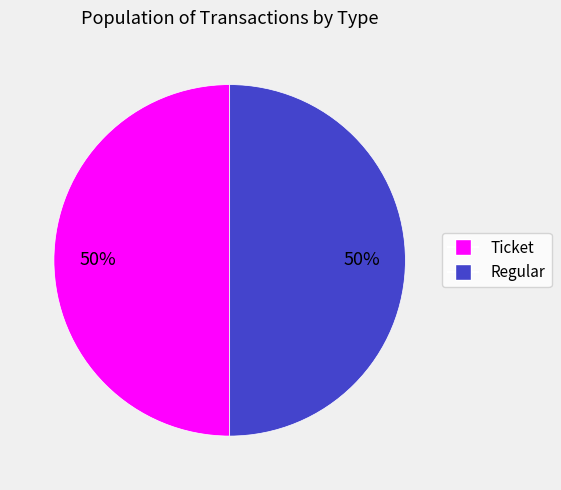

Is it true that Regular is 41% of the pie?

False